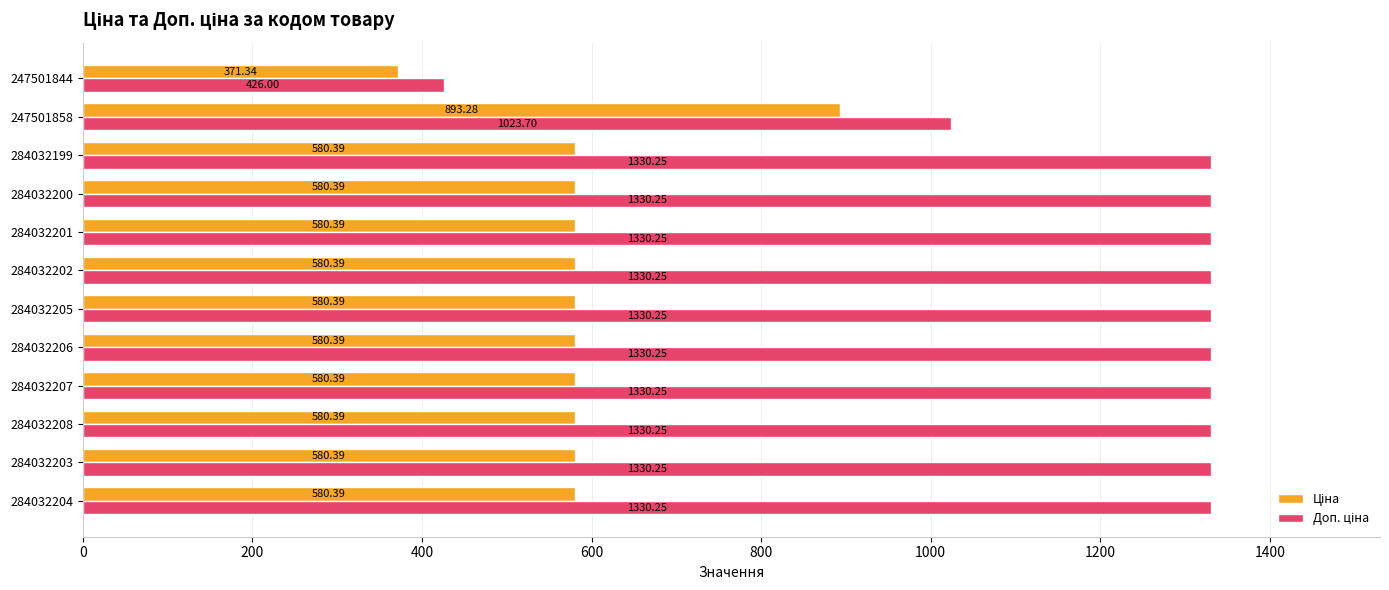

How many data points does each series have?

12